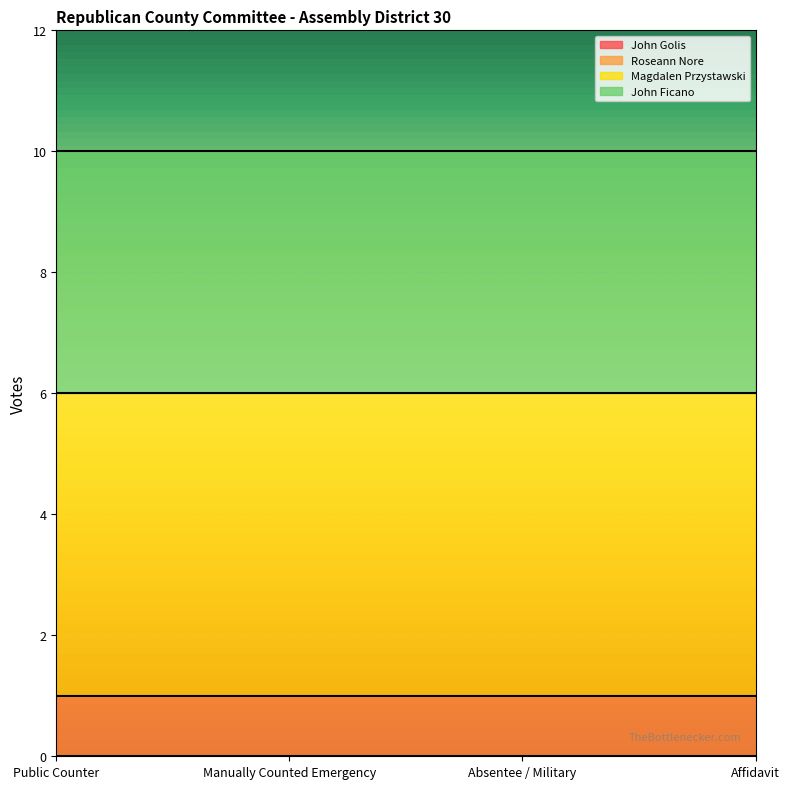

True or false: John Golis has more than 2 points higher than both neighbors.

False